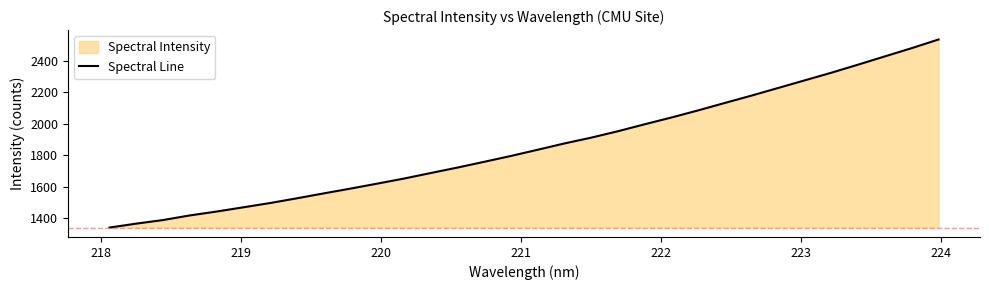

What is the minimum value shown in the chart?

1342.1